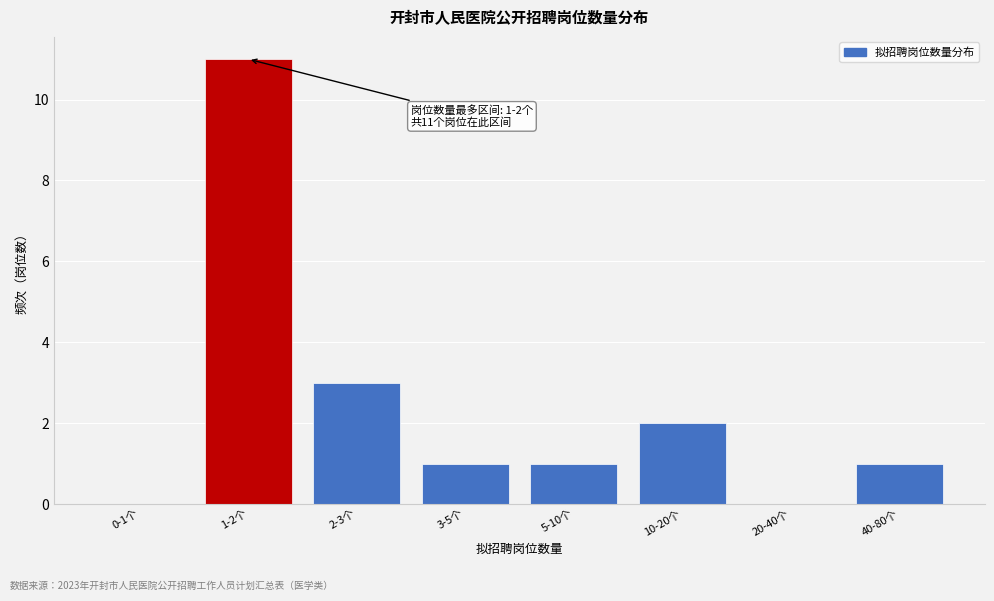

Reading left to right, what are all the values shown in this chart?

0-1个=0	1-2个=11	2-3个=3	3-5个=1	5-10个=1	10-20个=2	20-40个=0	40-80个=1